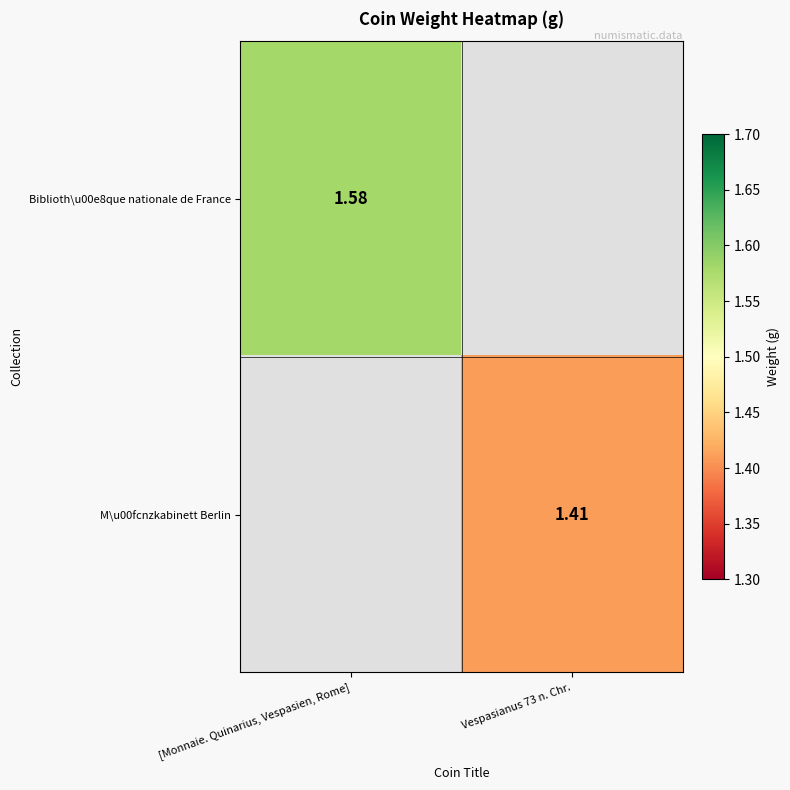

Count the number of data series in this chart.

2